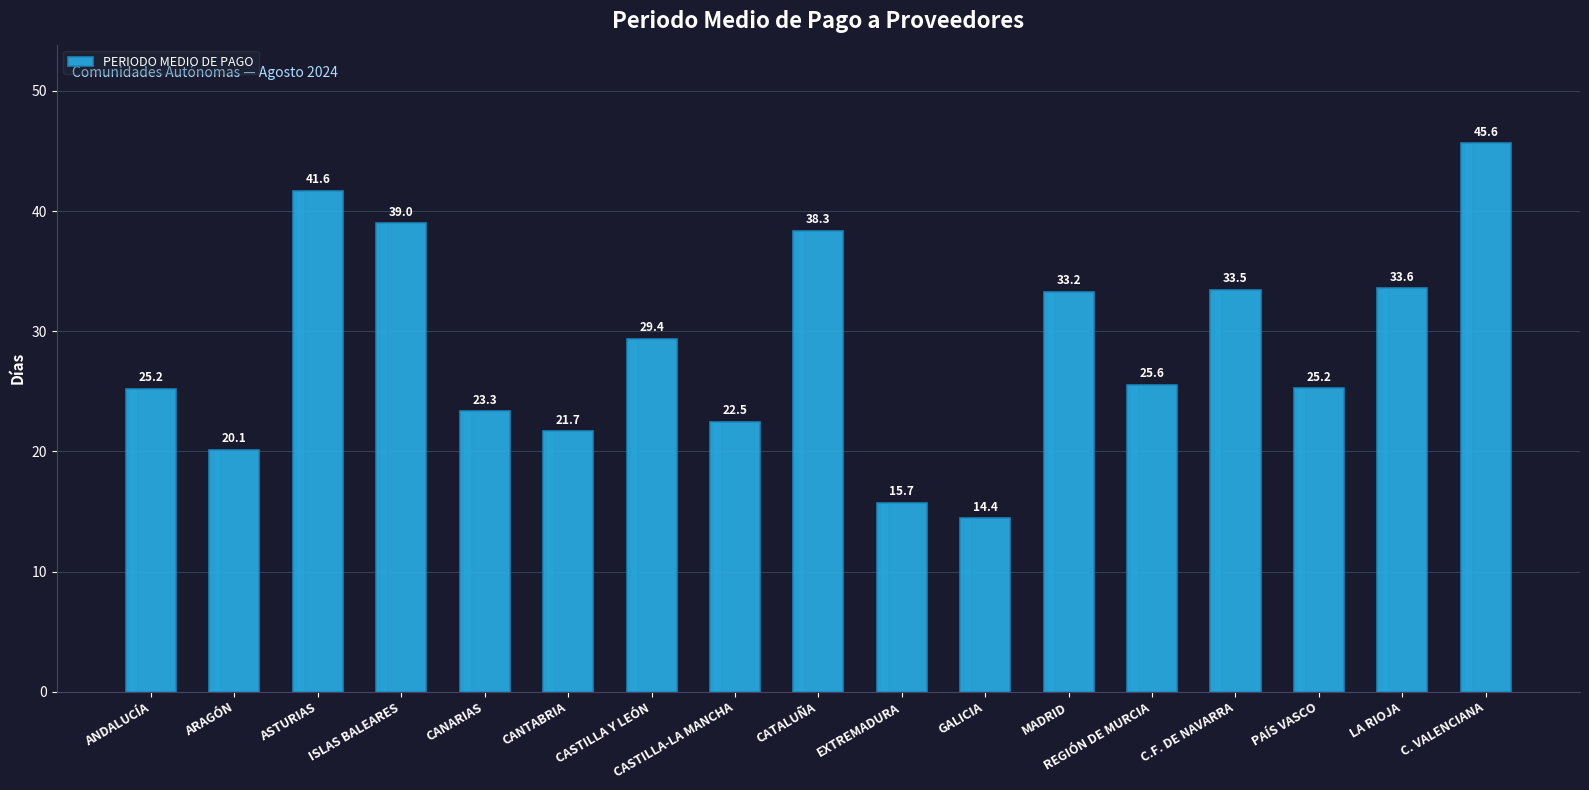

What position from the left is ISLAS BALEARES?

4